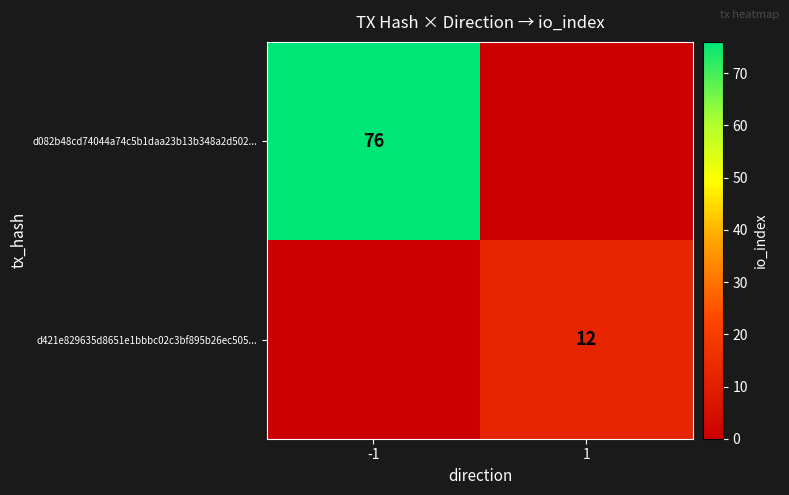

True or false: d421e829635d8651e1bbbc02c3bf895b26ec505... has a value of 18 at 1.

False